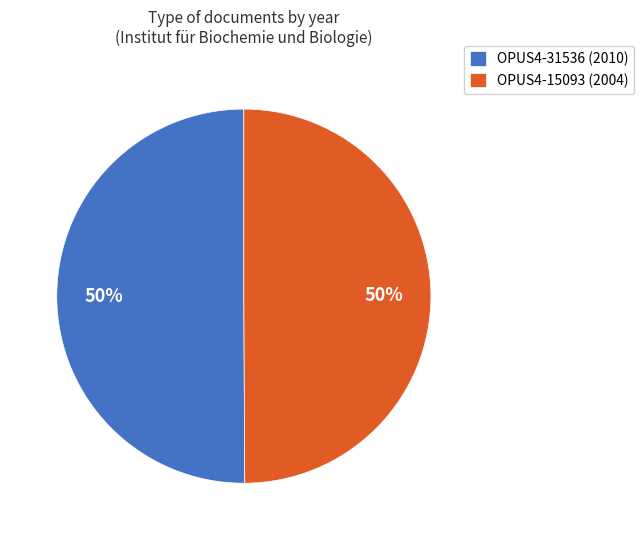

What percentage is the OPUS4-15093 (2004) slice, to the nearest percent?

50%